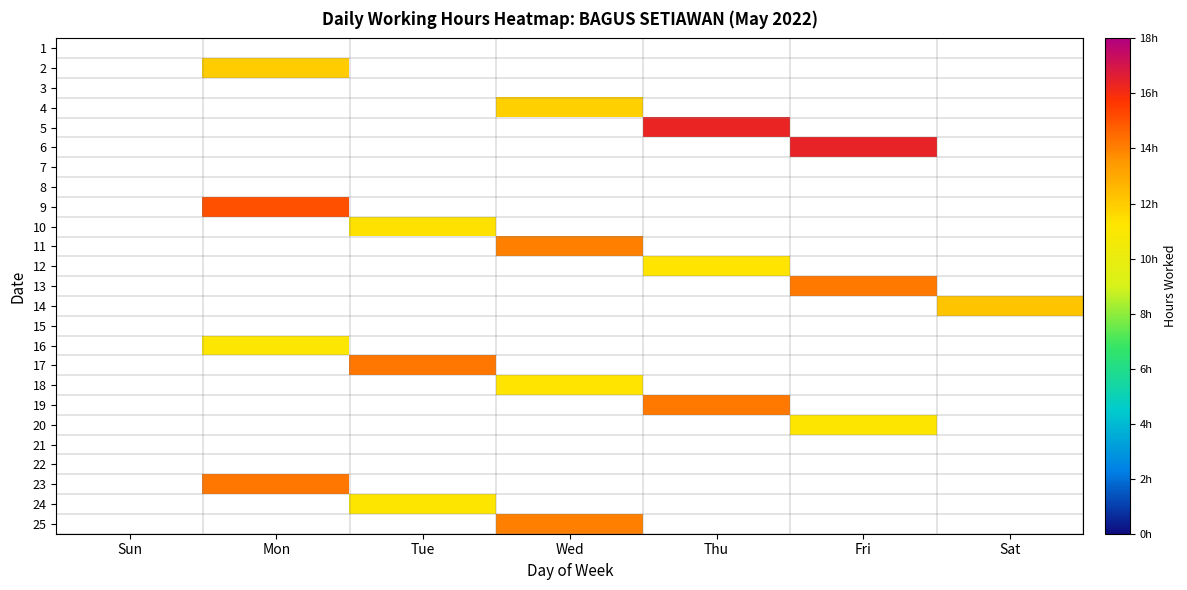

What is the minimum value shown in the chart?

11.2